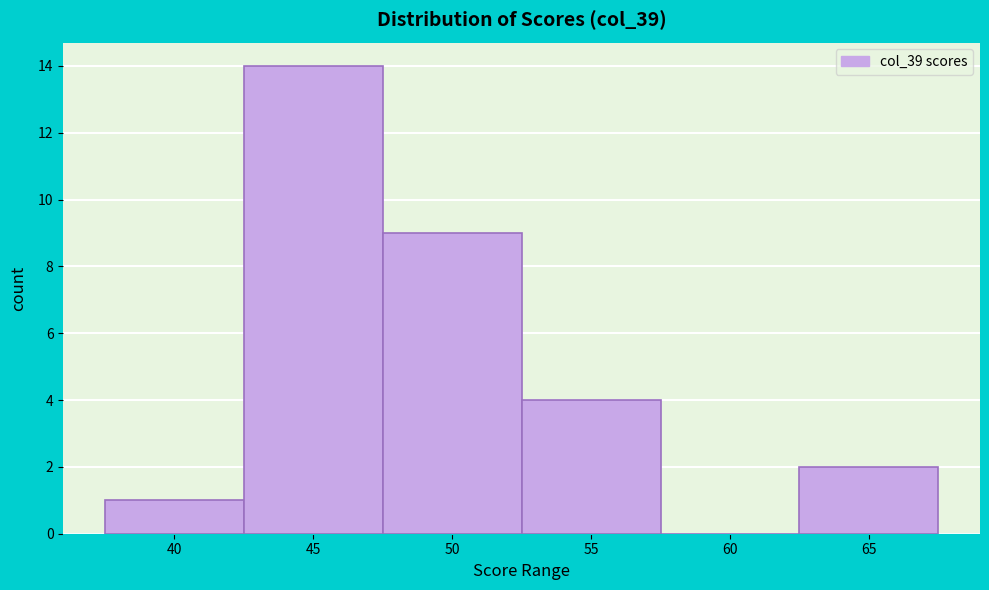

Reading left to right, transcribe all the data shown in this chart.

40=1	45=14	50=9	55=4	60=0	65=2